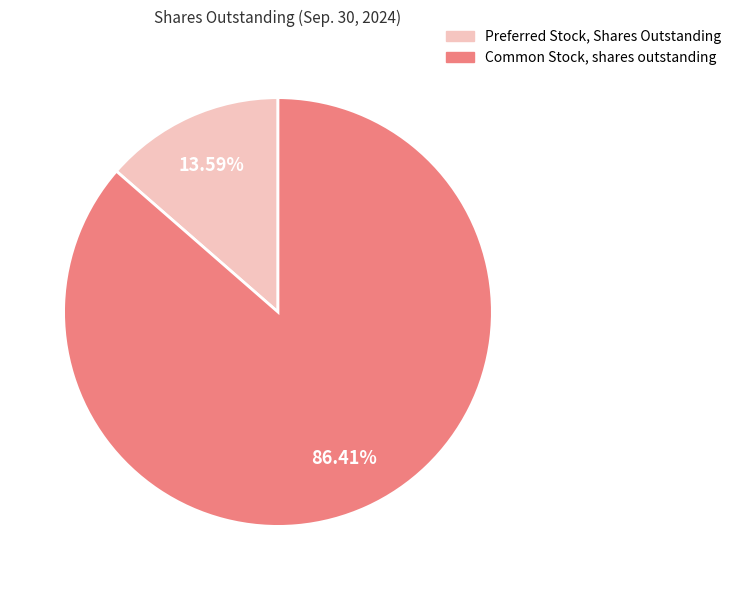

True or false: Common Stock, shares outstanding accounts for 86% of the total.

True